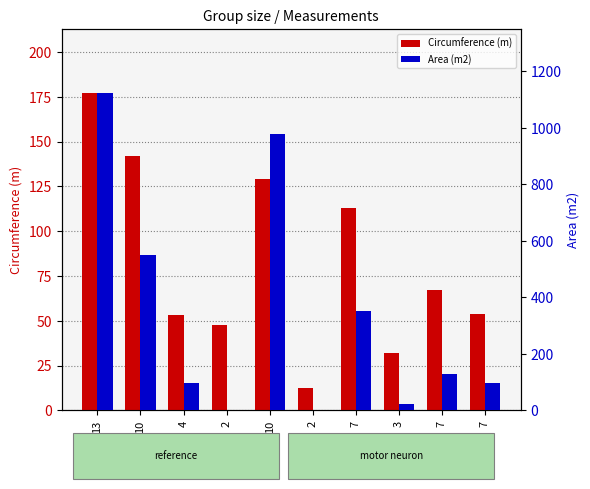

How many data points in Circumference (m) are above 67?

4